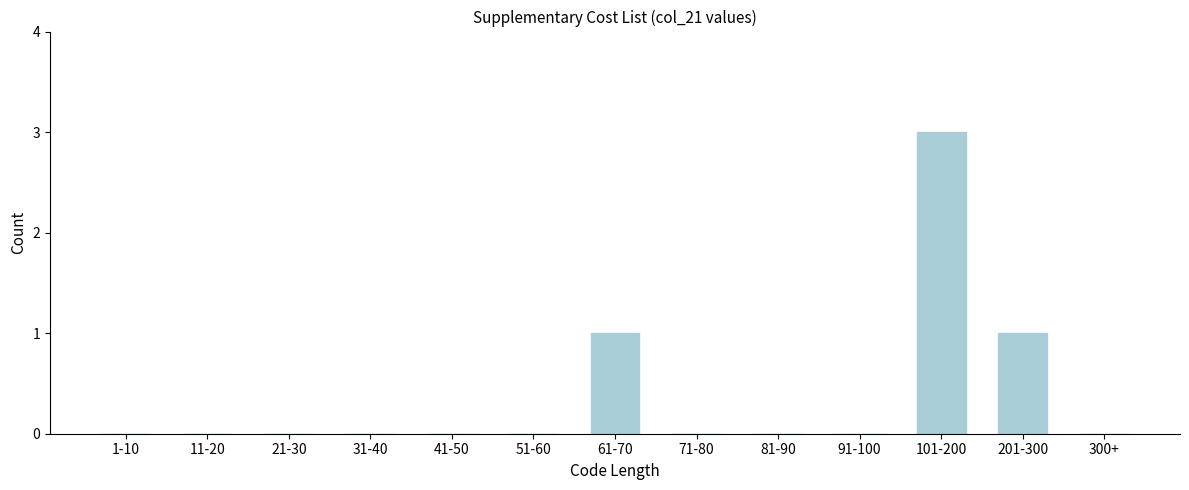

Reading right to left, what are all the values shown in this chart?

300+=0	201-300=1	101-200=3	91-100=0	81-90=0	71-80=0	61-70=1	51-60=0	41-50=0	31-40=0	21-30=0	11-20=0	1-10=0